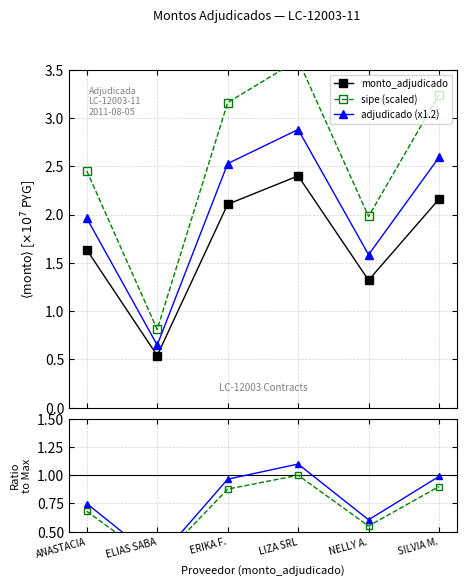

Reading left to right, list all the values displayed in this chart.

monto_adjudicado: 1.6	0.5	2.1	2.4	1.3	2.2
sipe (scaled): 2.5	0.8	3.2	3.6	2.0	3.2
adjudicado (x1.2): 2.0	0.6	2.5	2.9	1.6	2.6
Ratio (green): 0.7	0.2	0.9	1.0	0.6	0.9
Ratio (blue): 0.7	0.2	1.0	1.1	0.6	1.0